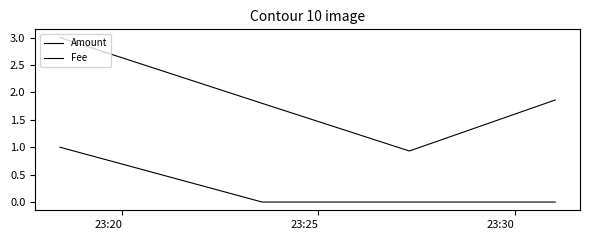

Count the number of data series in this chart.

2